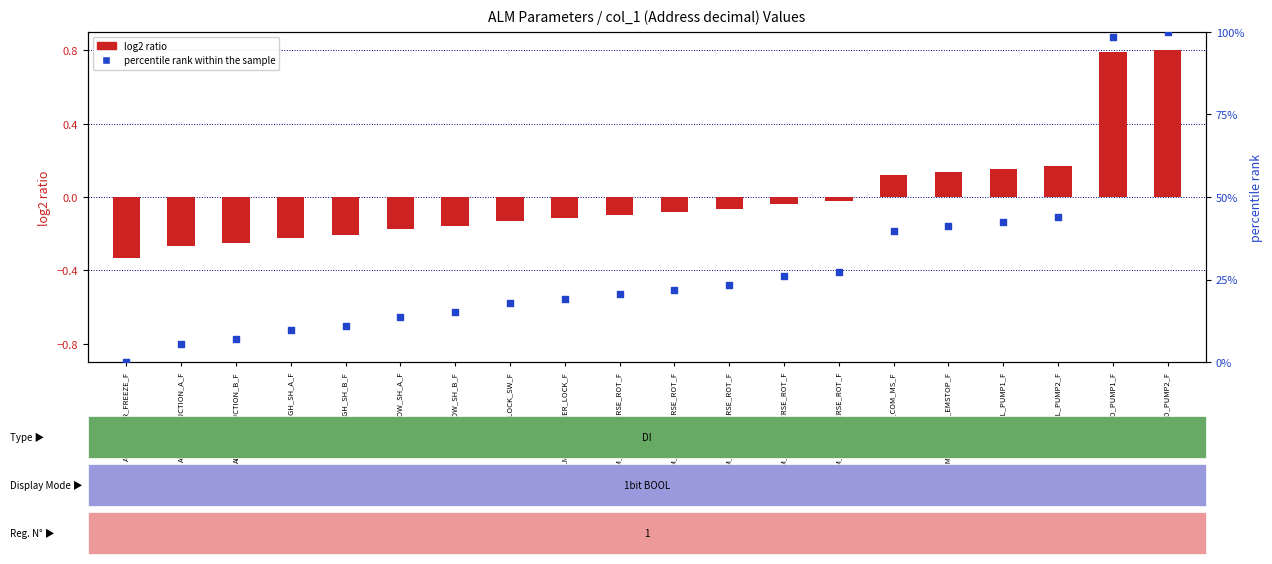

Which series reaches the minimum Y coordinate?

log2 ratio